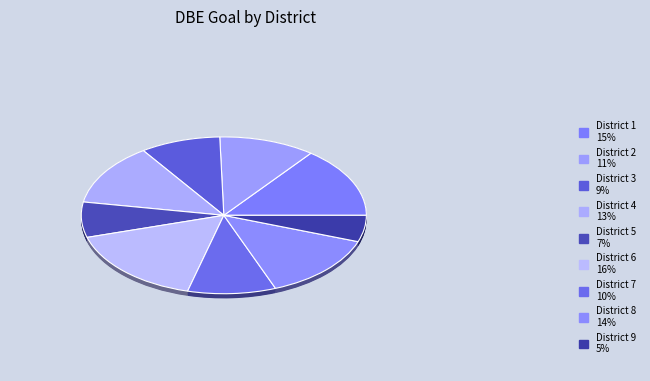

To the nearest percent, what percentage of the pie is District 5?

7%